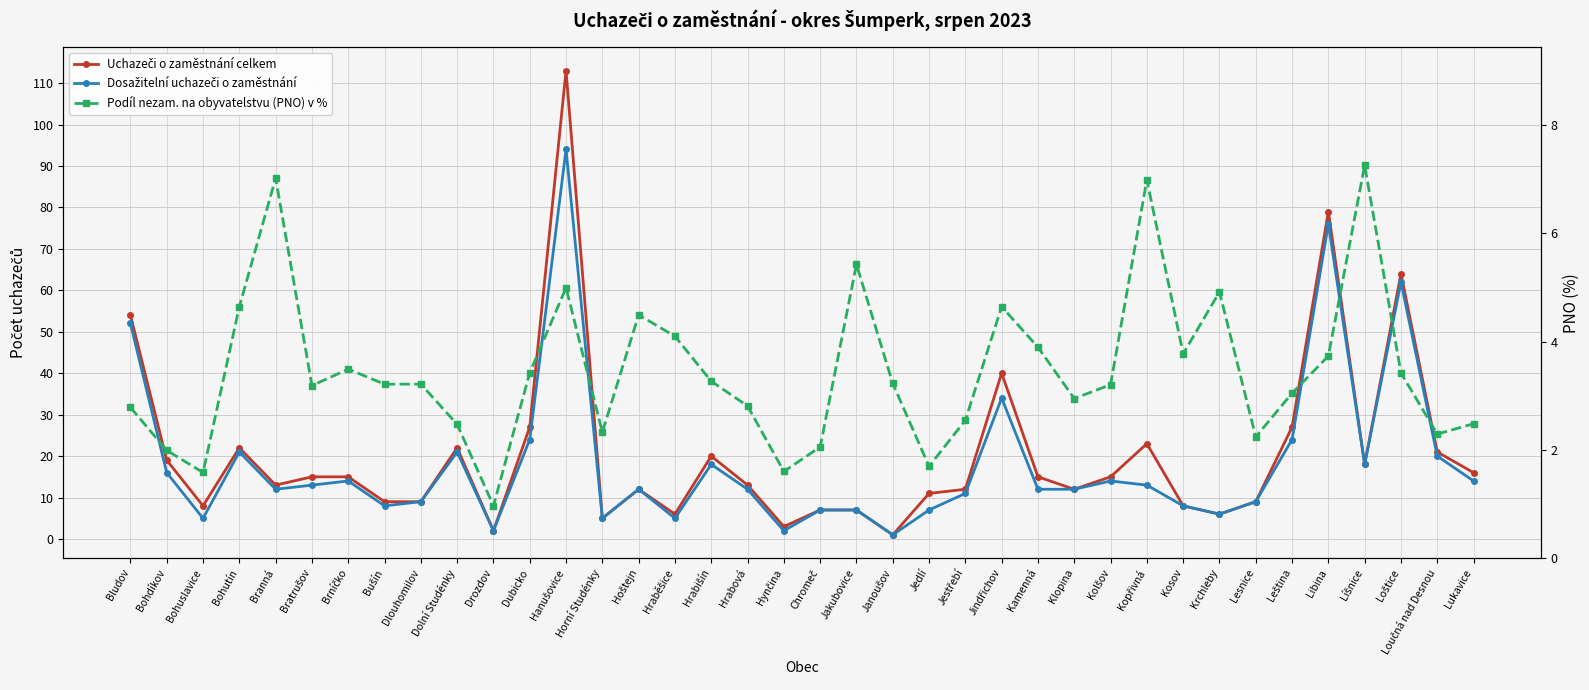

What is the minimum value shown in the chart?

1.0